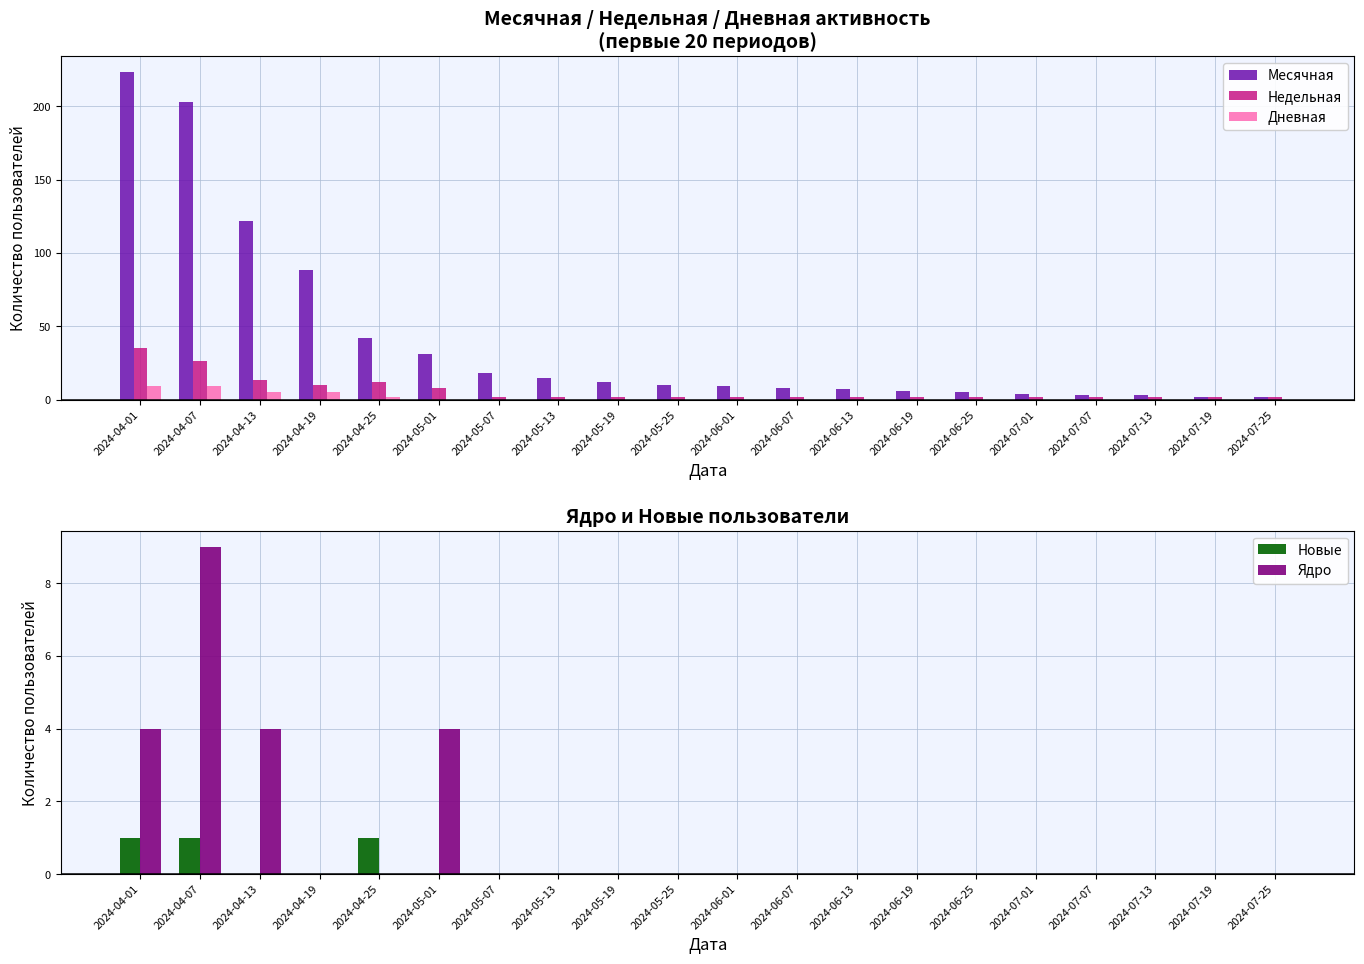

The Новые series shows 1 at 2024-04-07. True or false?

True